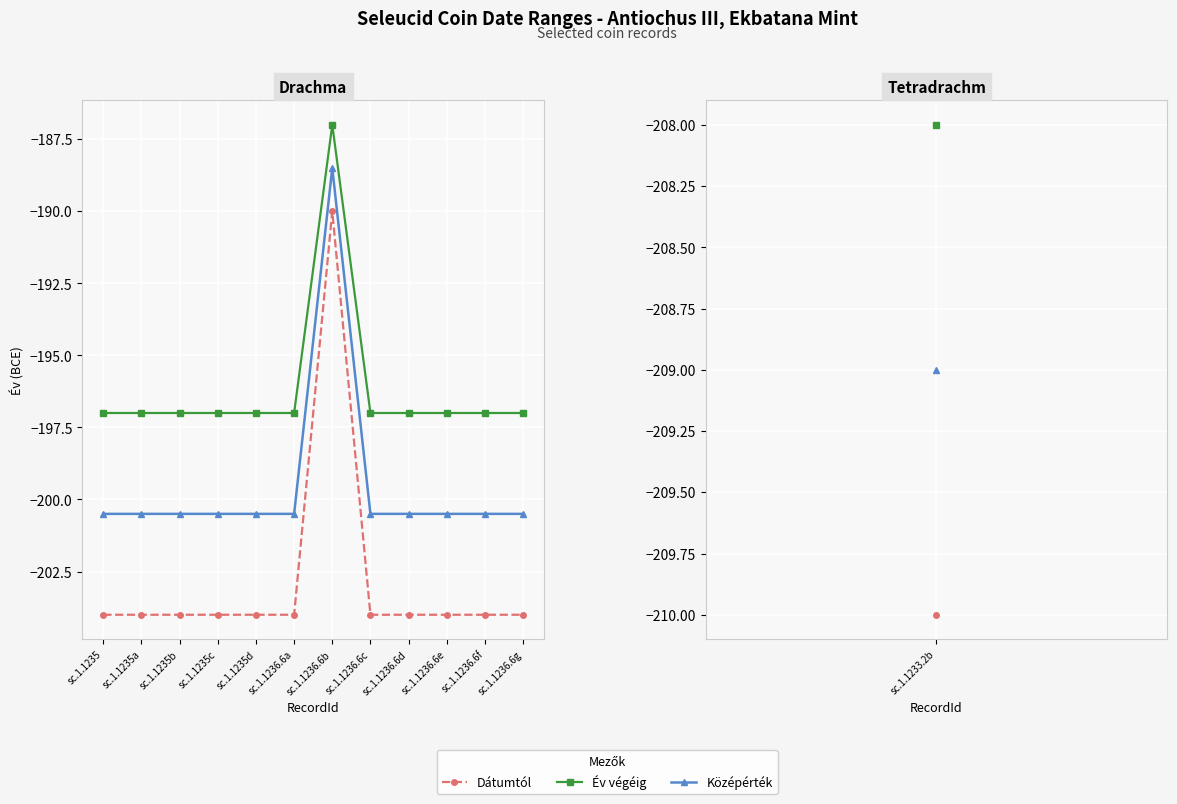

Rank the series by their maximum value, from lowest to highest.

Dátumtól, Középérték, Év végéig